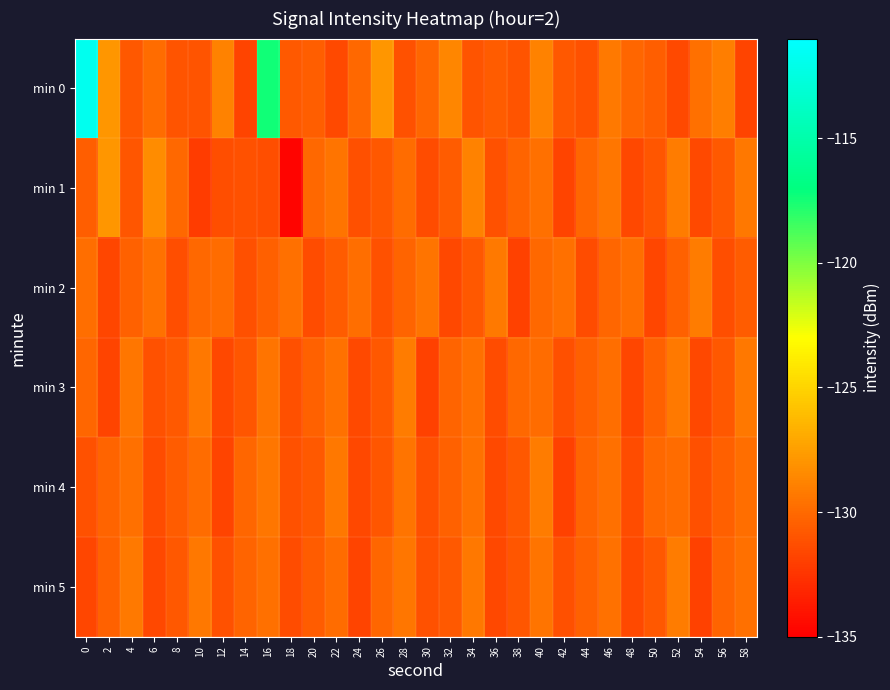

Reading right to left, what are all the values shown in this chart?

min 0: 58=-131.8	56=-129.0	54=-129.7	52=-131.5	50=-130.5	48=-130.1	46=-129.2	44=-131.1	42=-130.8	40=-128.9	38=-131.0	36=-130.7	34=-131.0	32=-128.7	30=-130.2	28=-131.1	26=-127.9	24=-130.0	22=-131.5	20=-130.6	18=-130.7	16=-117.4	14=-131.8	12=-128.9	10=-131.0	8=-131.0	6=-129.9	4=-130.9	2=-128.0	0=-111.8
min 1: 58=-129.3	56=-130.7	54=-131.5	52=-129.1	50=-130.9	48=-131.6	46=-129.4	44=-130.2	42=-131.8	40=-129.7	38=-130.3	36=-131.1	34=-128.9	32=-130.6	30=-131.4	28=-129.9	26=-130.8	24=-131.2	22=-129.5	20=-130.1	18=-134.8	16=-131.3	14=-131.1	12=-131.3	10=-132.2	8=-130.0	6=-128.4	4=-130.9	2=-128.0	0=-130.5
min 2: 58=-130.6	56=-131.3	54=-129.1	52=-130.4	50=-131.7	48=-129.8	46=-130.2	44=-131.4	42=-129.7	40=-130.1	38=-131.9	36=-129.2	34=-130.8	32=-131.6	30=-129.5	28=-130.3	26=-131.1	24=-129.8	22=-130.6	20=-131.4	18=-129.7	16=-130.5	14=-131.2	12=-129.9	10=-130.1	8=-131.3	6=-129.6	4=-130.4	2=-131.7	0=-129.8
min 3: 58=-129.3	56=-130.8	54=-131.6	52=-129.2	50=-130.4	48=-131.7	46=-129.8	44=-130.5	42=-131.2	40=-129.9	38=-130.1	36=-131.4	34=-129.7	32=-130.3	30=-131.9	28=-129.1	26=-130.8	24=-131.5	22=-129.6	20=-130.4	18=-131.2	16=-129.5	14=-130.9	12=-131.6	10=-129.3	8=-130.7	6=-131.1	4=-129.4	2=-131.8	0=-130.2
min 4: 58=-129.8	56=-130.5	54=-131.2	52=-129.9	50=-130.1	48=-131.4	46=-129.7	44=-130.3	42=-131.9	40=-129.1	38=-130.8	36=-131.5	34=-129.6	32=-130.4	30=-131.2	28=-129.5	26=-130.9	24=-131.6	22=-129.3	20=-130.7	18=-131.1	16=-129.4	14=-130.2	12=-131.8	10=-129.9	8=-130.6	6=-131.4	4=-129.7	2=-130.3	0=-131.1
min 5: 58=-129.7	56=-130.3	54=-131.9	52=-129.1	50=-130.8	48=-131.5	46=-129.6	44=-130.4	42=-131.2	40=-129.5	38=-130.9	36=-131.6	34=-129.3	32=-130.7	30=-131.1	28=-129.4	26=-130.2	24=-131.8	22=-129.9	20=-130.6	18=-131.4	16=-129.7	14=-130.3	12=-131.1	10=-129.3	8=-130.8	6=-131.6	4=-129.2	2=-130.4	0=-131.7